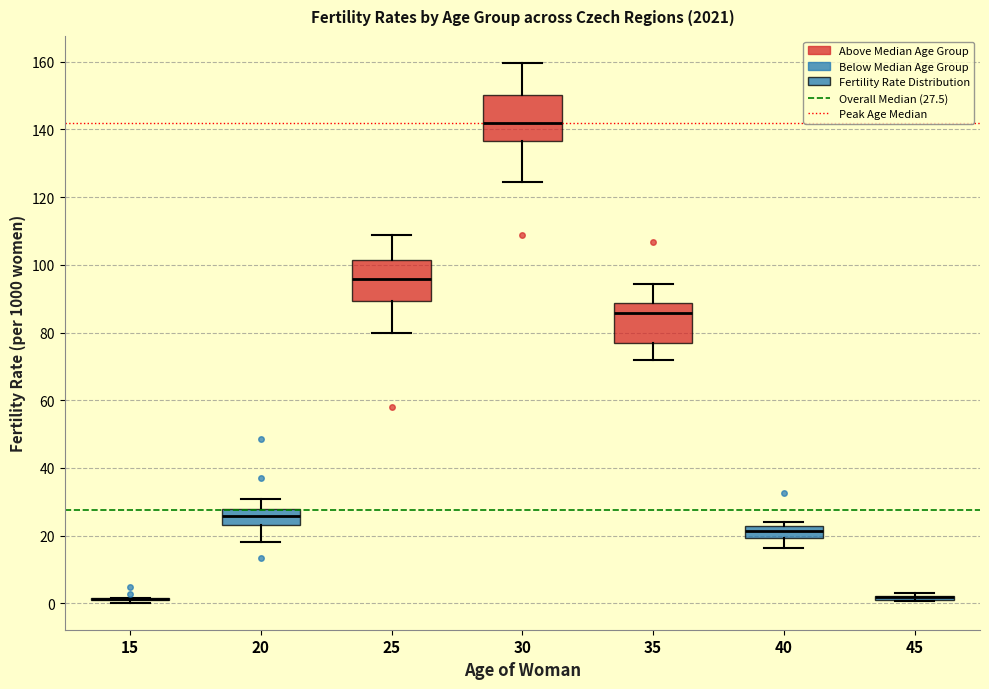

Where is the upper edge of the box at x = 40 on the y-axis? The values are not printed on the chart, so give them approximately, as read against the axis.

22